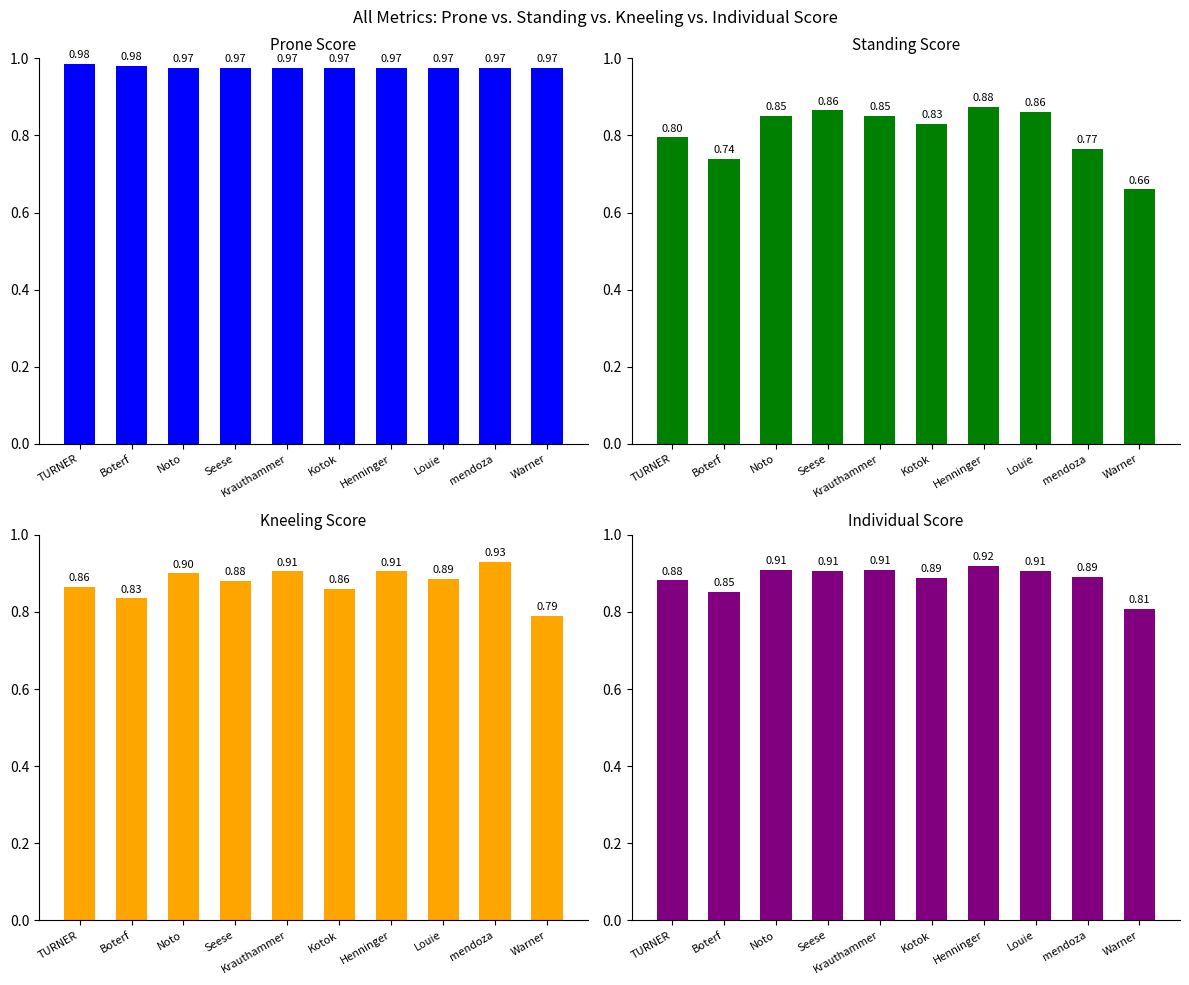

Reading left to right, list all the values displayed in this chart.

Prone Score: TURNER=1.0	Boterf=1.0	Noto=1.0	Seese=1.0	Krauthammer=1.0	Kotok=1.0	Henninger=1.0	Louie=1.0	mendoza=1.0	Warner=1.0
Standing Score: TURNER=0.8	Boterf=0.7	Noto=0.8	Seese=0.9	Krauthammer=0.8	Kotok=0.8	Henninger=0.9	Louie=0.9	mendoza=0.8	Warner=0.7
Kneeling Score: TURNER=0.9	Boterf=0.8	Noto=0.9	Seese=0.9	Krauthammer=0.9	Kotok=0.9	Henninger=0.9	Louie=0.9	mendoza=0.9	Warner=0.8
Individual Score: TURNER=0.9	Boterf=0.9	Noto=0.9	Seese=0.9	Krauthammer=0.9	Kotok=0.9	Henninger=0.9	Louie=0.9	mendoza=0.9	Warner=0.8